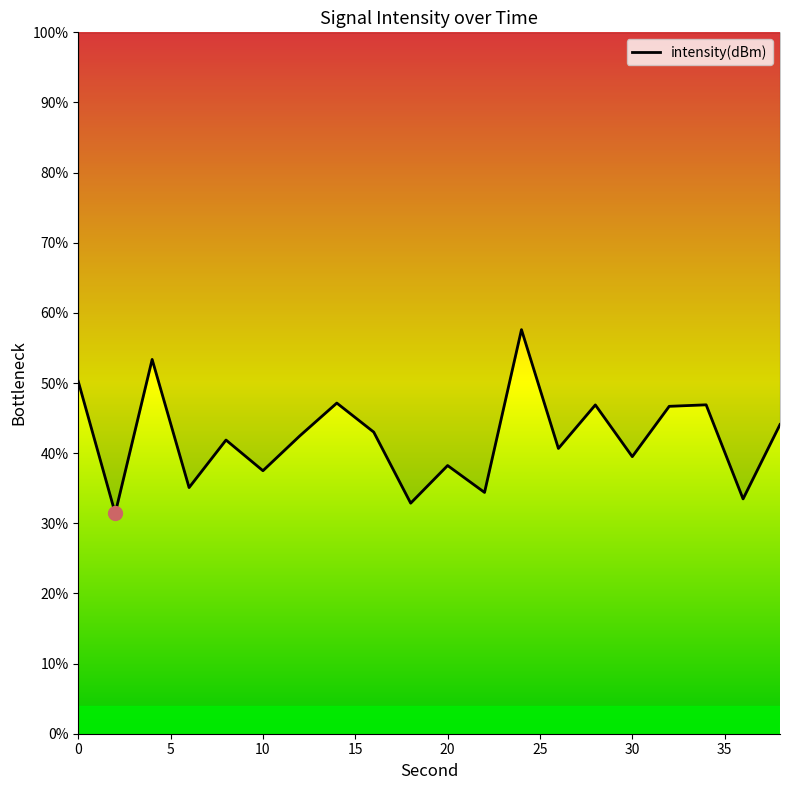

What is the greatest value displayed?

57.6